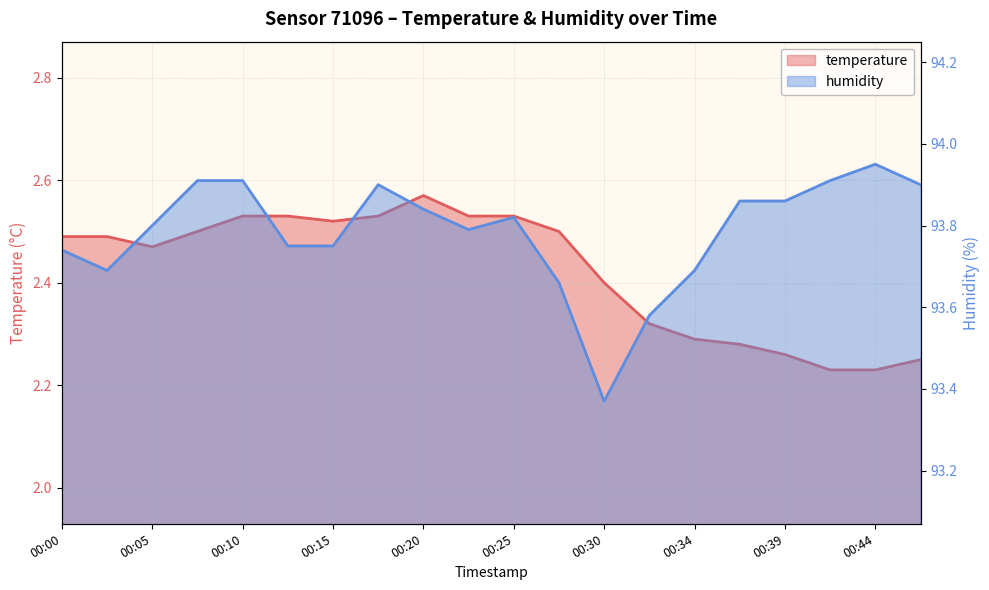

At how many categories does at least one series exceed 83?

20